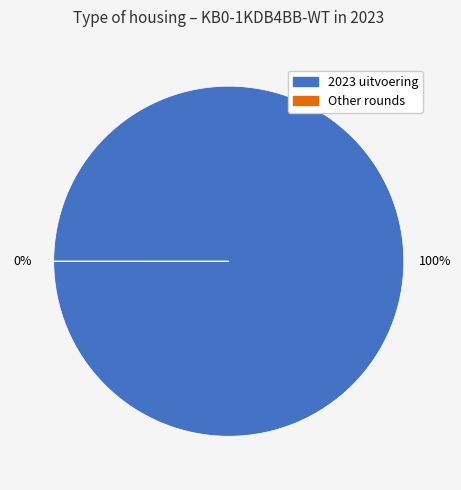

What portion of the pie excludes 2023 1ste aanpassing – ontwerp?

100.0%